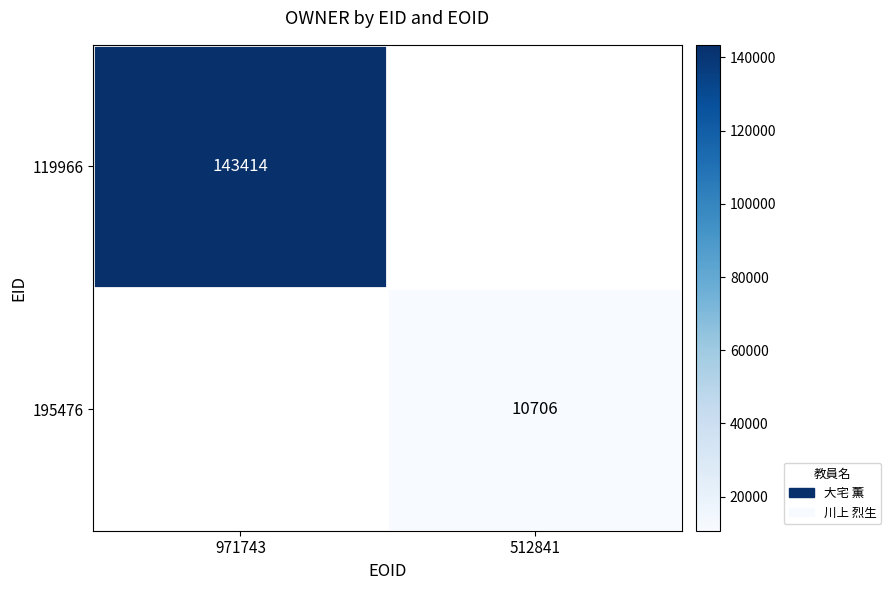

Is the value of 119966 at 971743 greater than the value of 195476 at 512841?

Yes